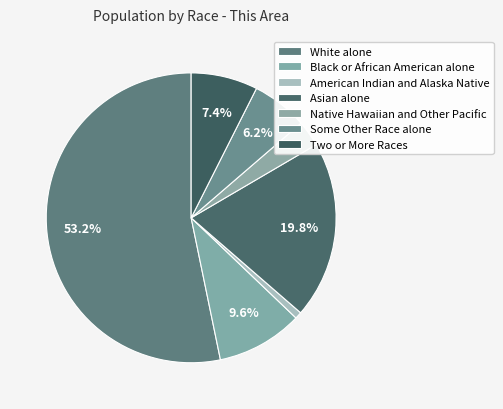

How many slices are in this pie chart?

7